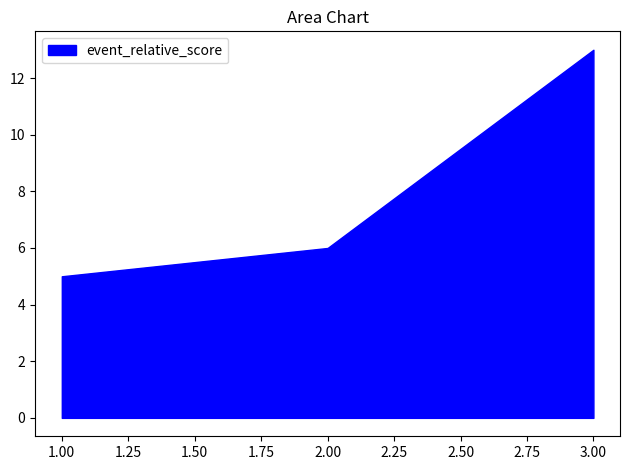

What is the minimum value shown in the chart?

5